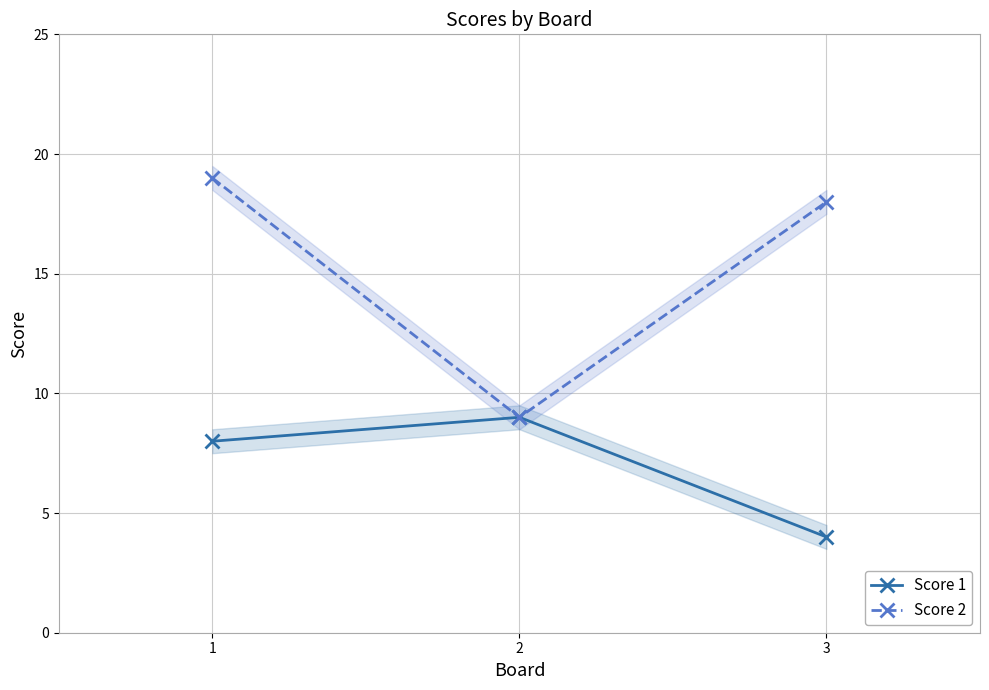

What is the sum of the Score 1 values at 2 and 3?

13